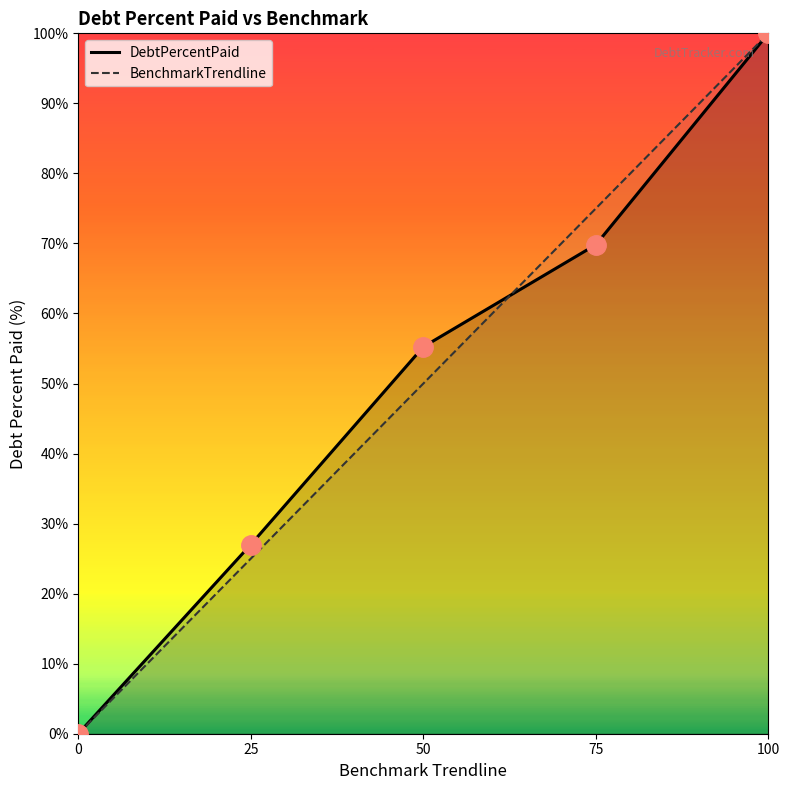

How many intersections are there between BenchmarkTrendline and DebtPercentPaid?

1